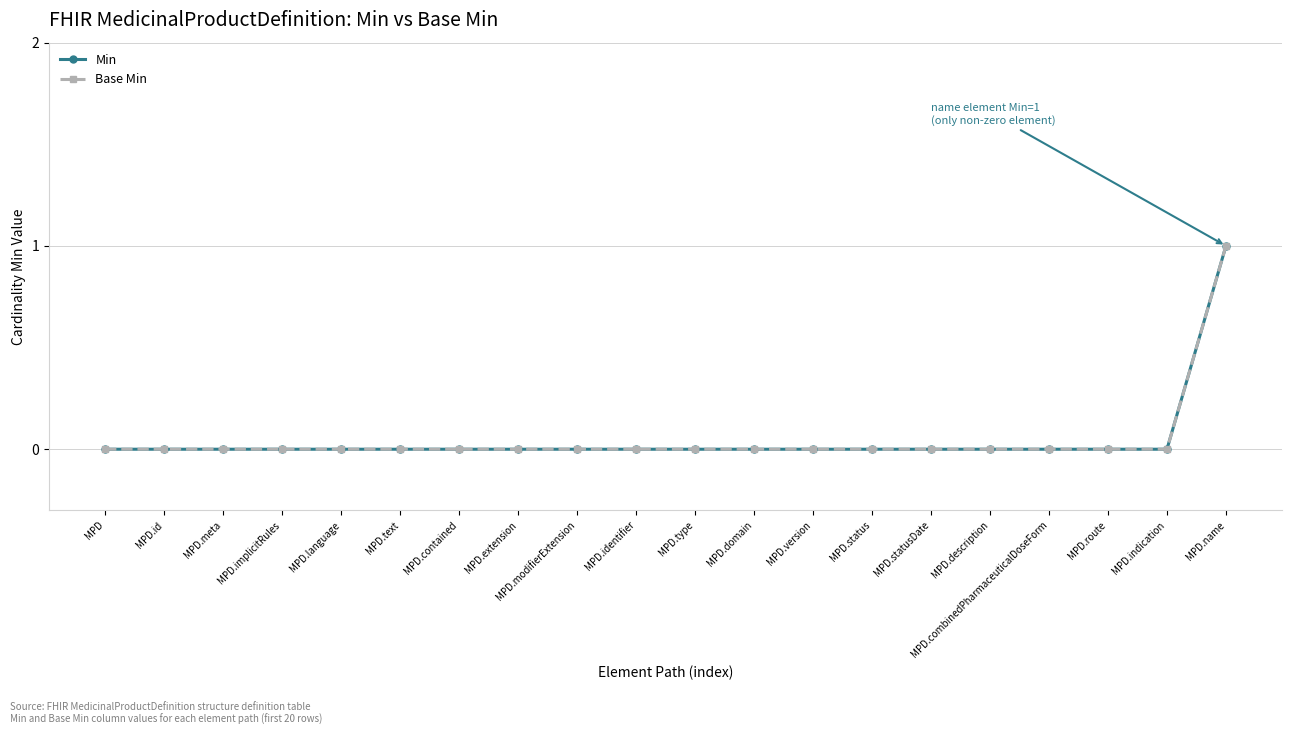

What is the difference between the maximum and second lowest values in the Min series?

1